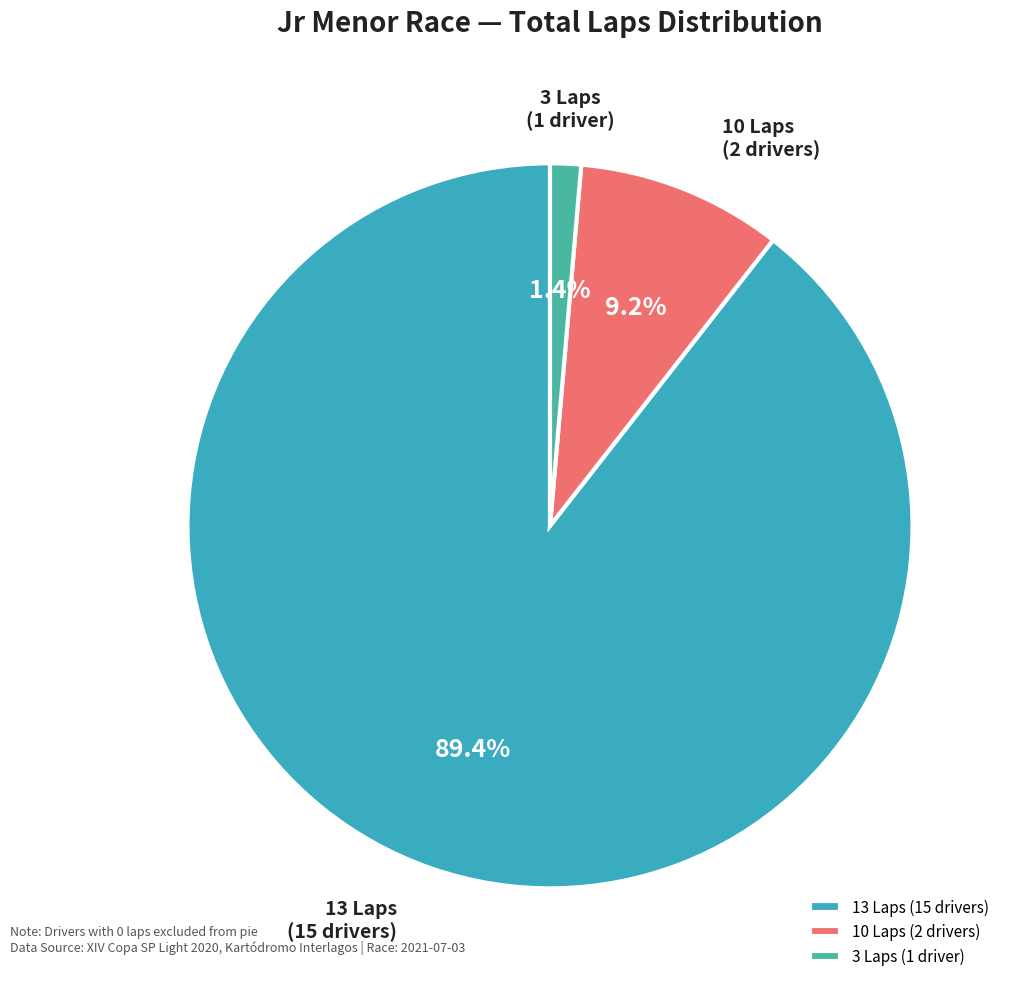

Does any single category account for the majority?

Yes